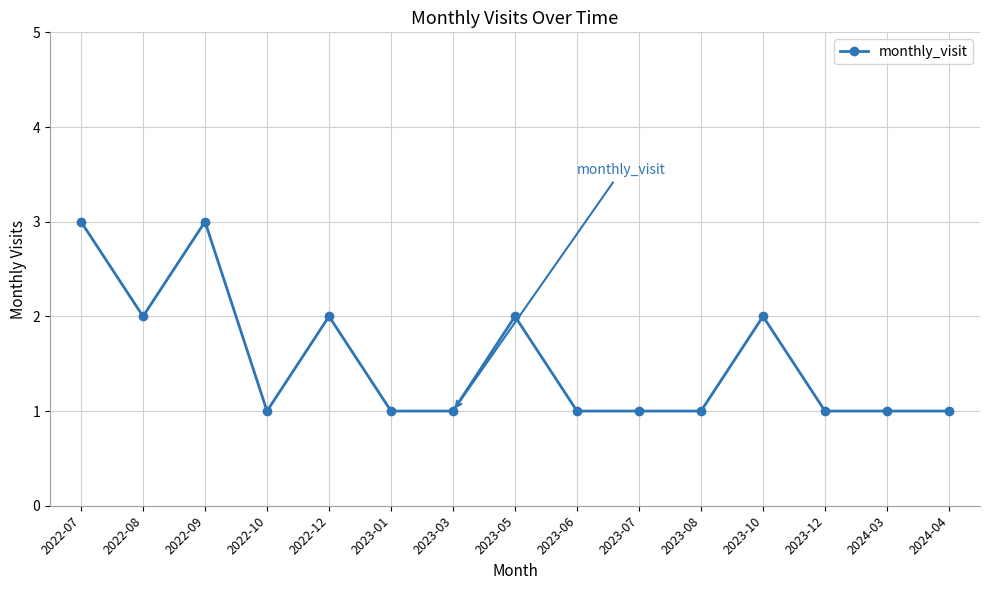

True or false: there are more than 1 points higher than both neighbors.

True